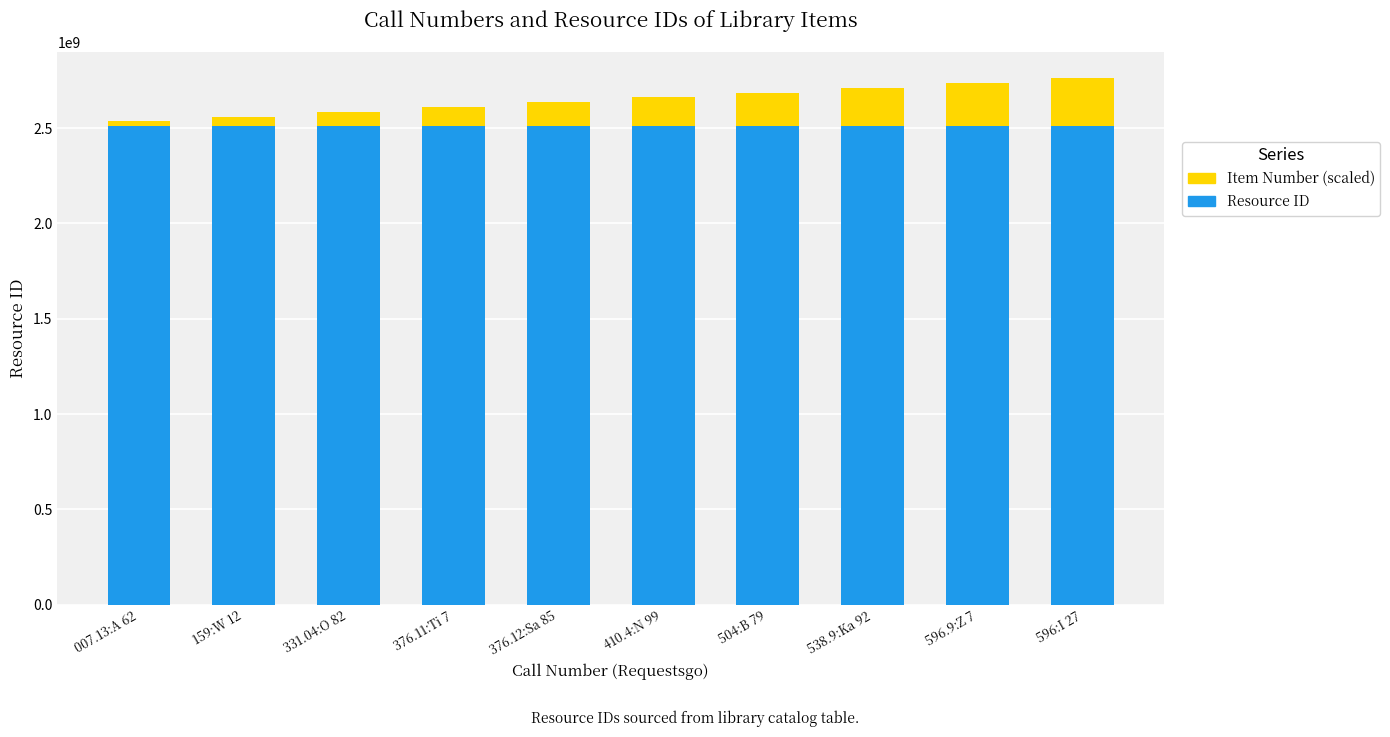

What is the maximum value for Resource ID?

2510455708.0